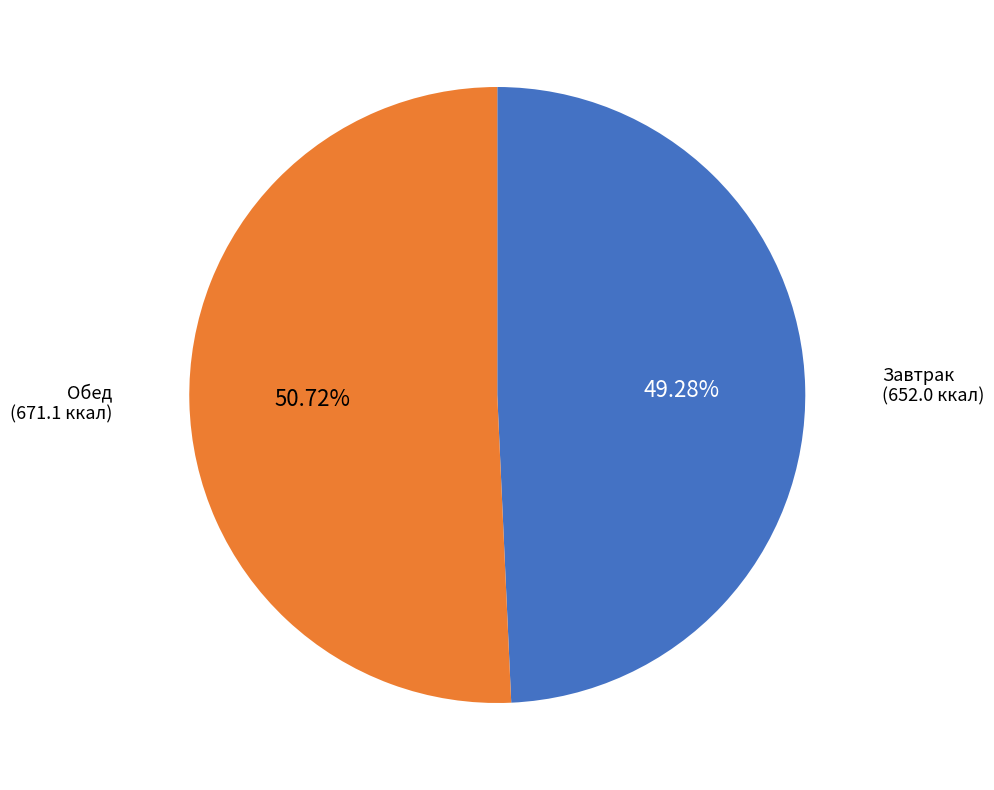

How many slices are in this pie chart?

2